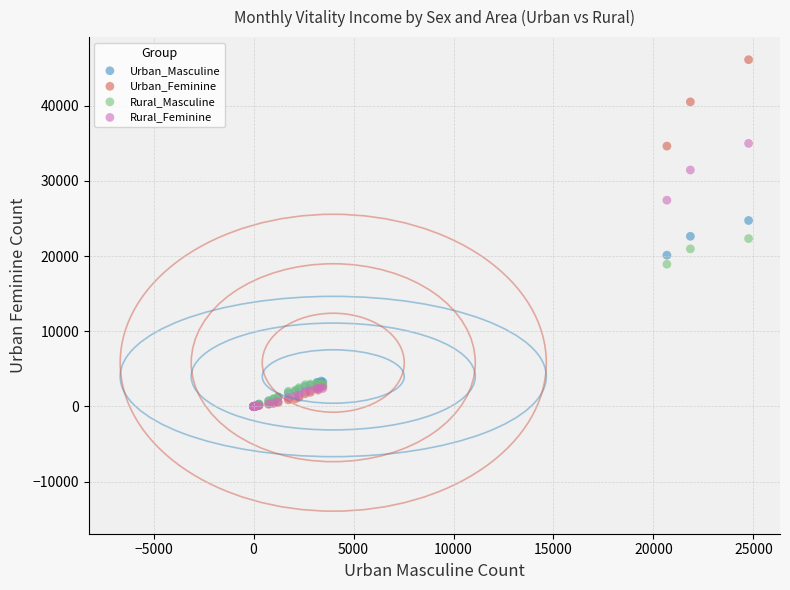

In the Urban_Masculine series, what Y value is closest to 12360?

20114.7